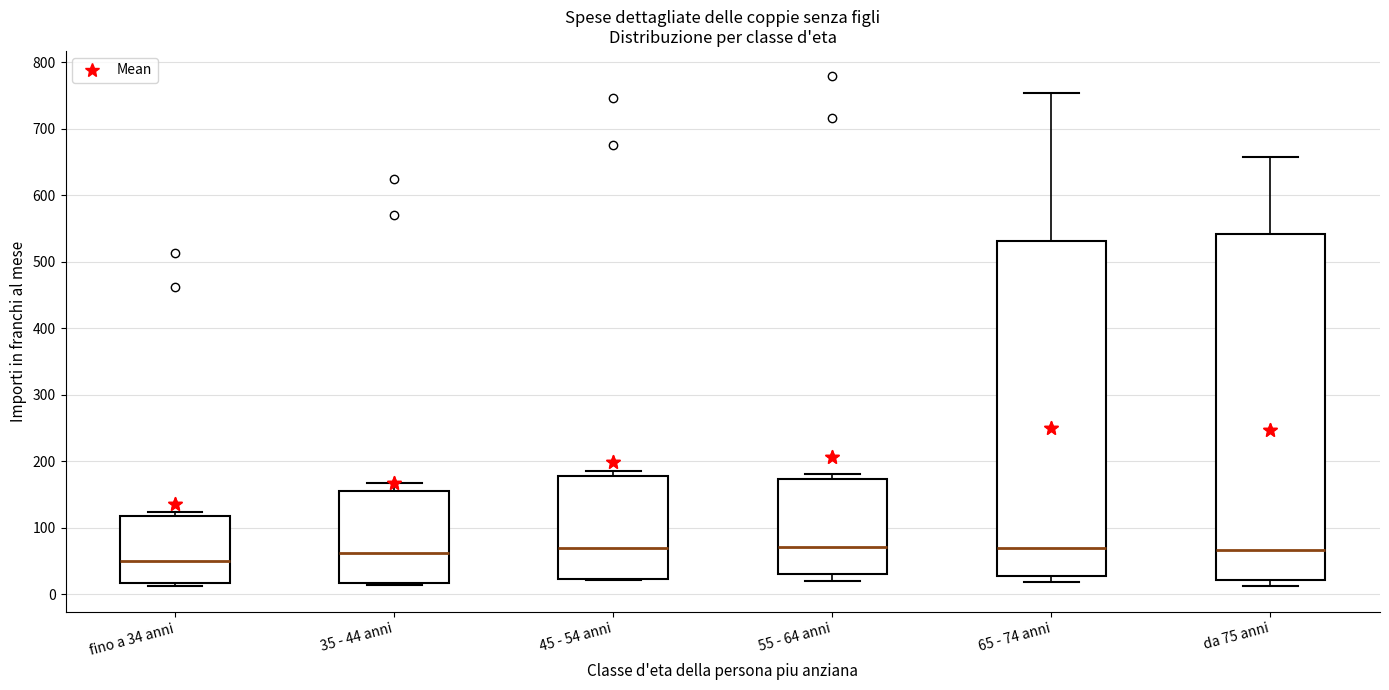

Reading left to right, read every box against the y-axis: the position of its median line, the range the box covers, and the ends of its whiskers. The values are not printed on the chart, so give them approximately, as read against the axis.

fino a 34 anni: median 50, box 20 to 120, whiskers 10 to 120 (just above the box's upper edge)
35 - 44 anni: median 60, box 20 to 160, whiskers 10 to 170
45 - 54 anni: median 70, box 20 to 180, whiskers 20 to 190
55 - 64 anni: median 70, box 30 to 170, whiskers 20 to 180
65 - 74 anni: median 70, box 30 to 530, whiskers 20 to 750
da 75 anni: median 70, box 20 to 540, whiskers 10 to 660